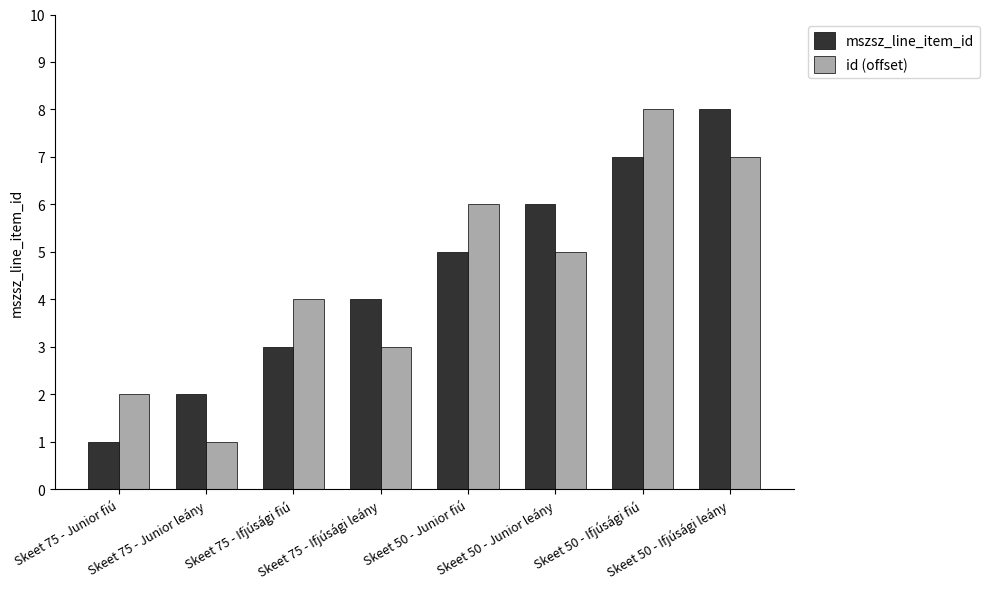

Are the bars horizontal?

No